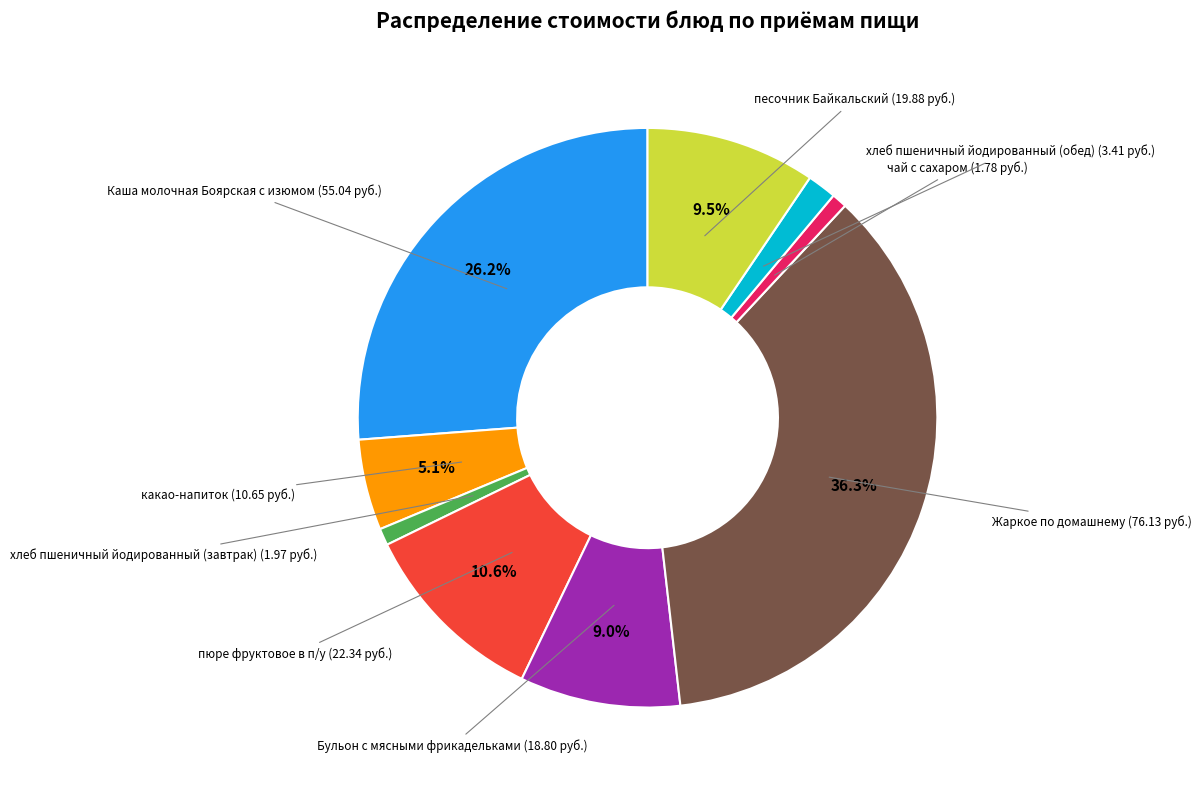

To the nearest percent, what is the average slice percentage?

11%